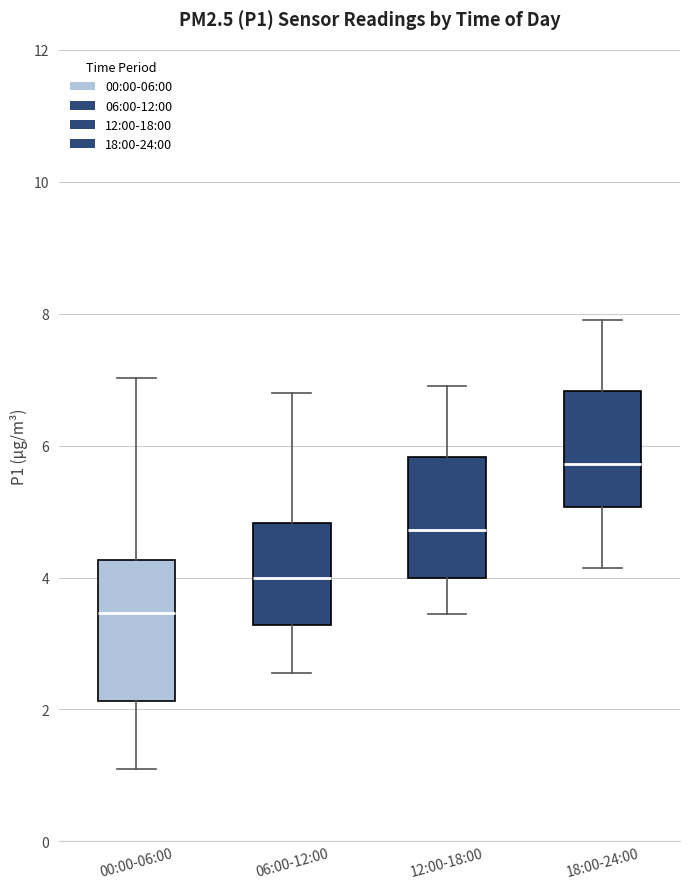

Which box's median line is the lowest?

00:00-06:00